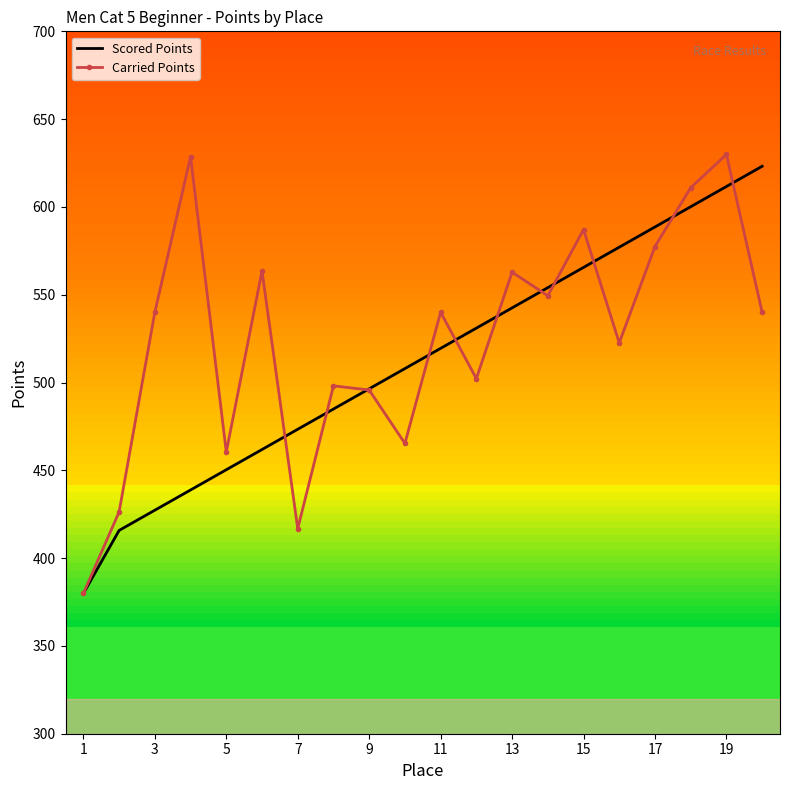

What are all the series names shown in the legend?

Scored Points, Carried Points